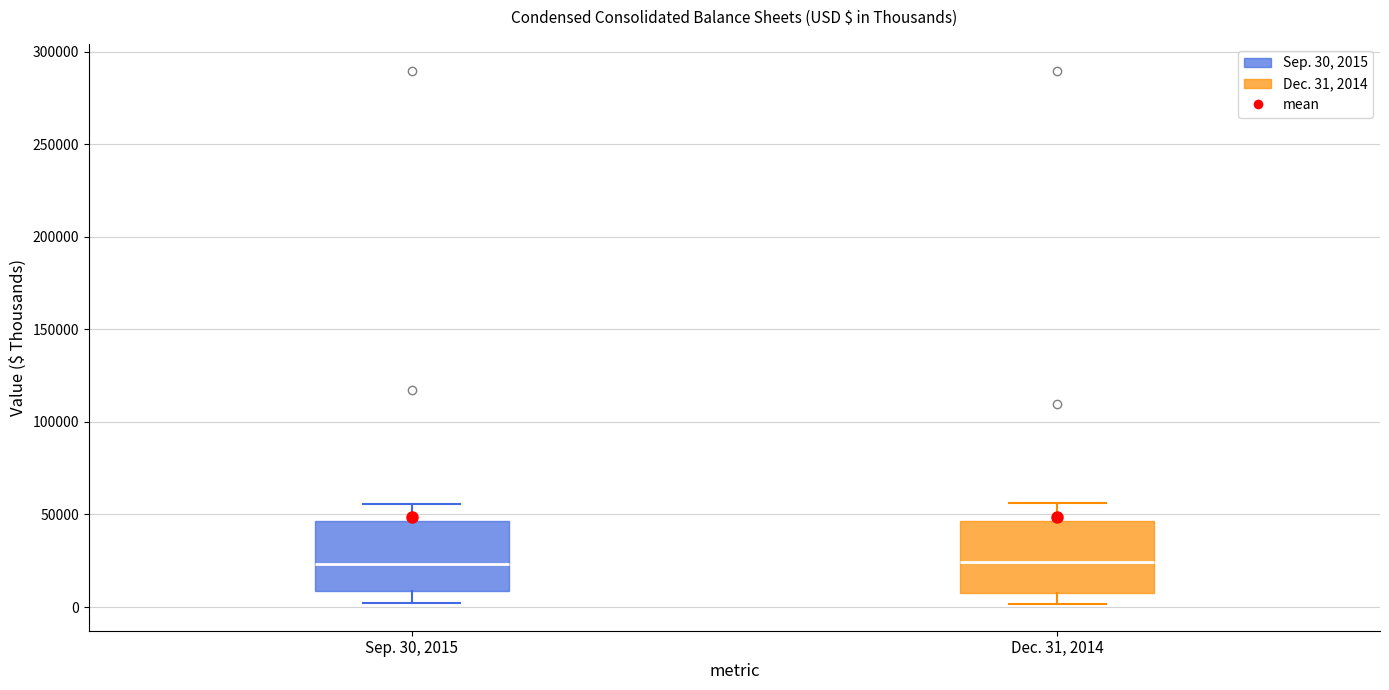

Where does the median line of the box for Sep. 30, 2015 sit on the y-axis? The values are not printed on the chart, so give them approximately, as read against the axis.

25000